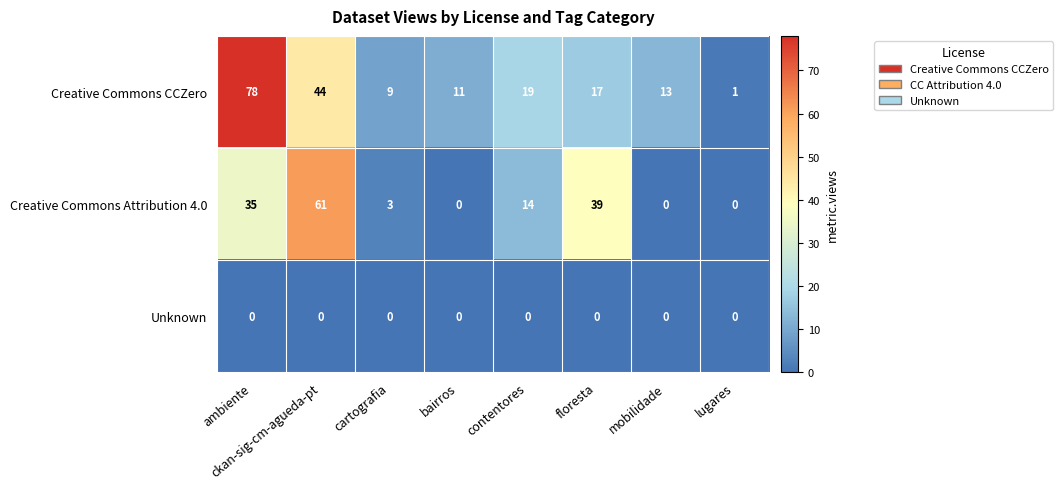

Which label corresponds to the largest value in the chart?

ambiente